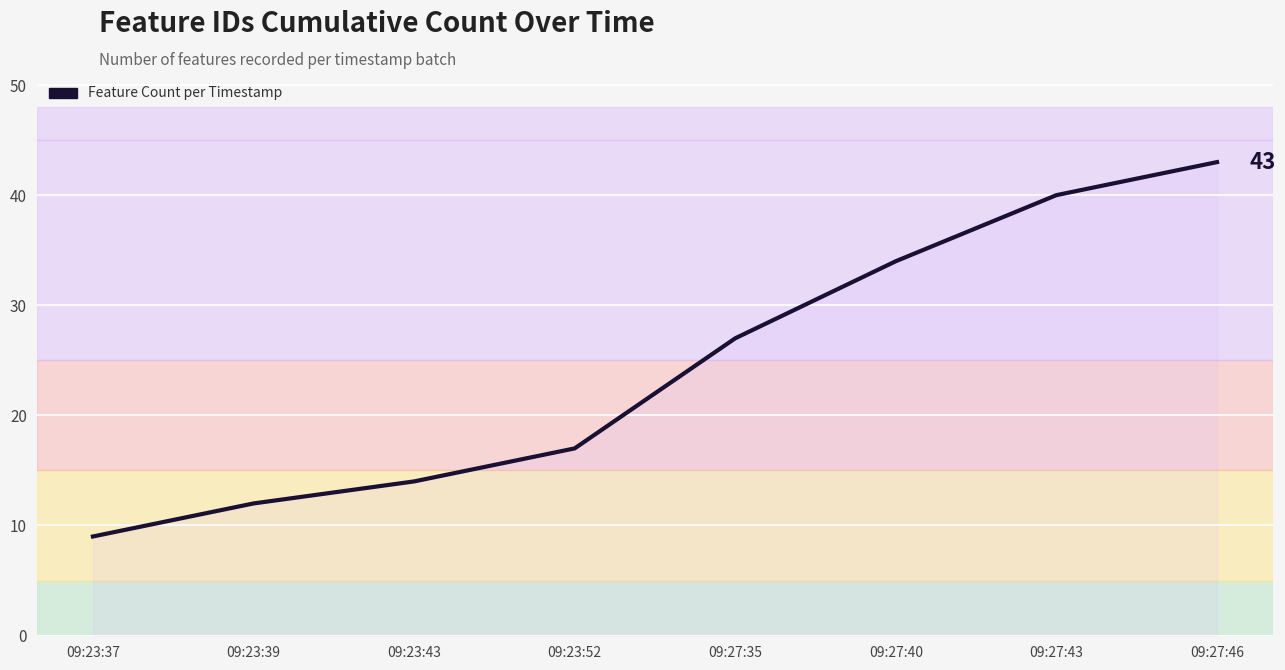

Reading left to right, list all the values displayed in this chart.

9	12	14	17	27	34	40	43